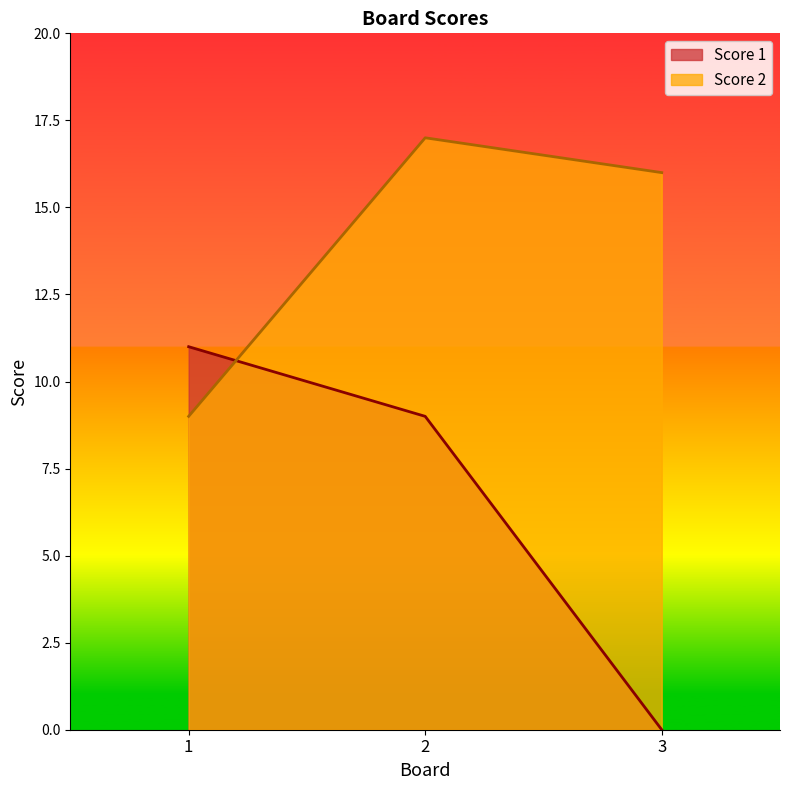

True or false: Score 1 has a value of 0 at 3.

True